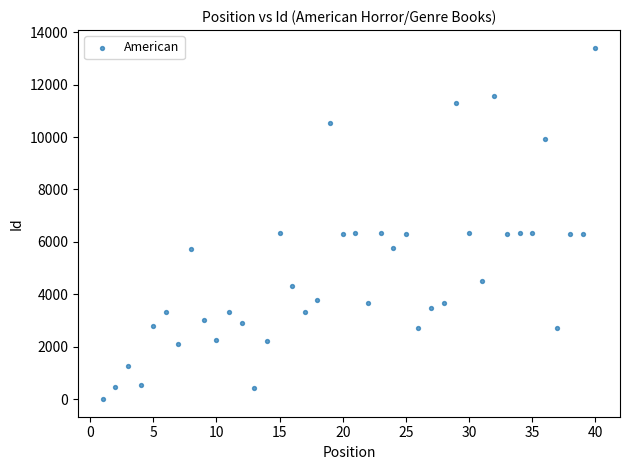

What is the range of X values (max minus min)?

39